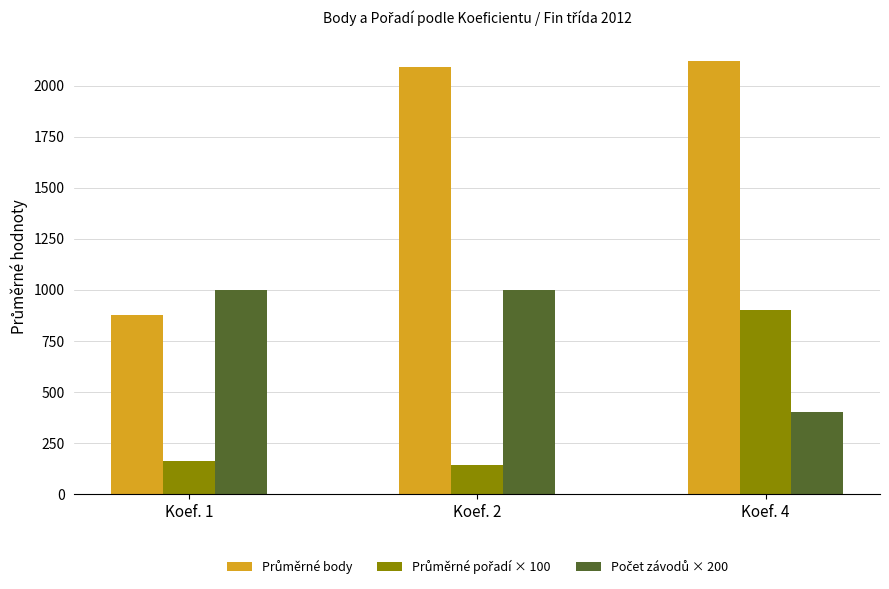

What is the spread (max minus min) of values at Koef. 4?

1721.0